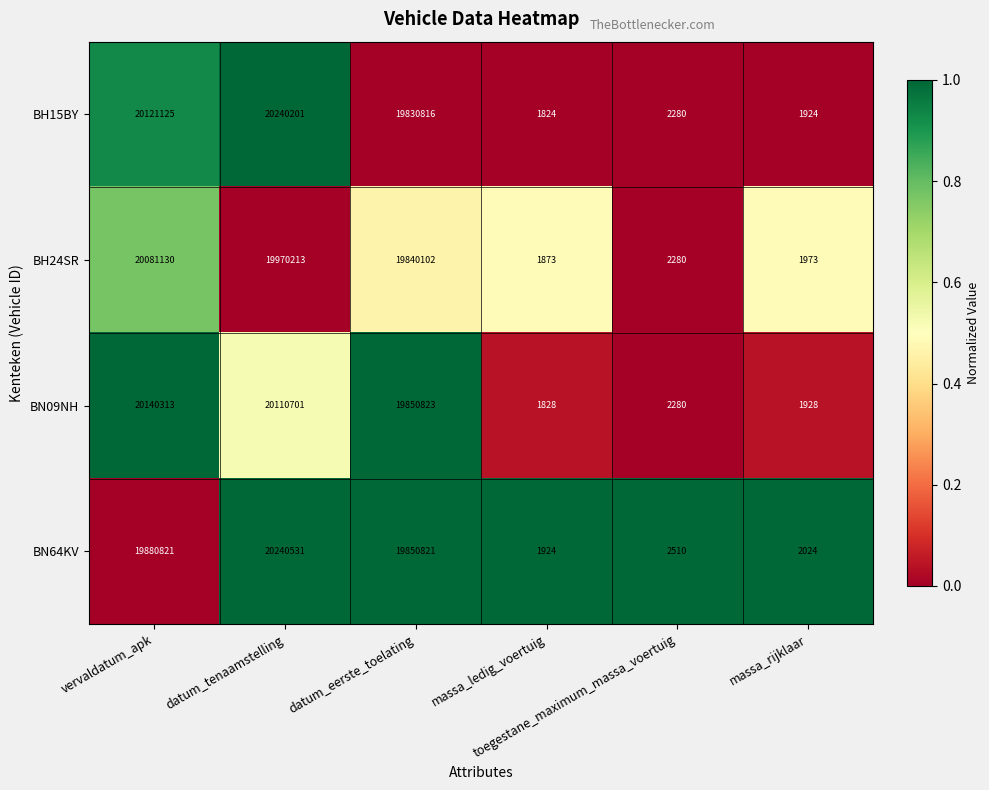

Which series has the largest total across all categories?

BH15BY